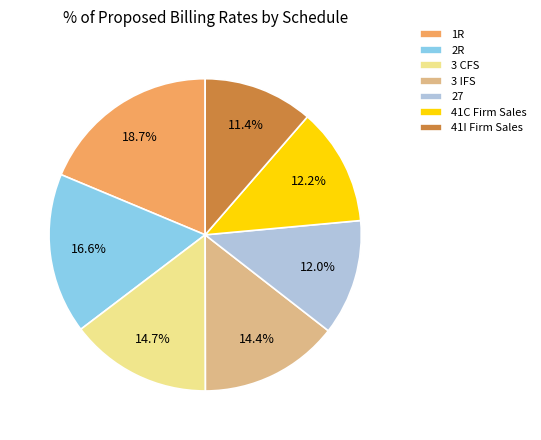

Which category has the biggest portion of the pie?

1R